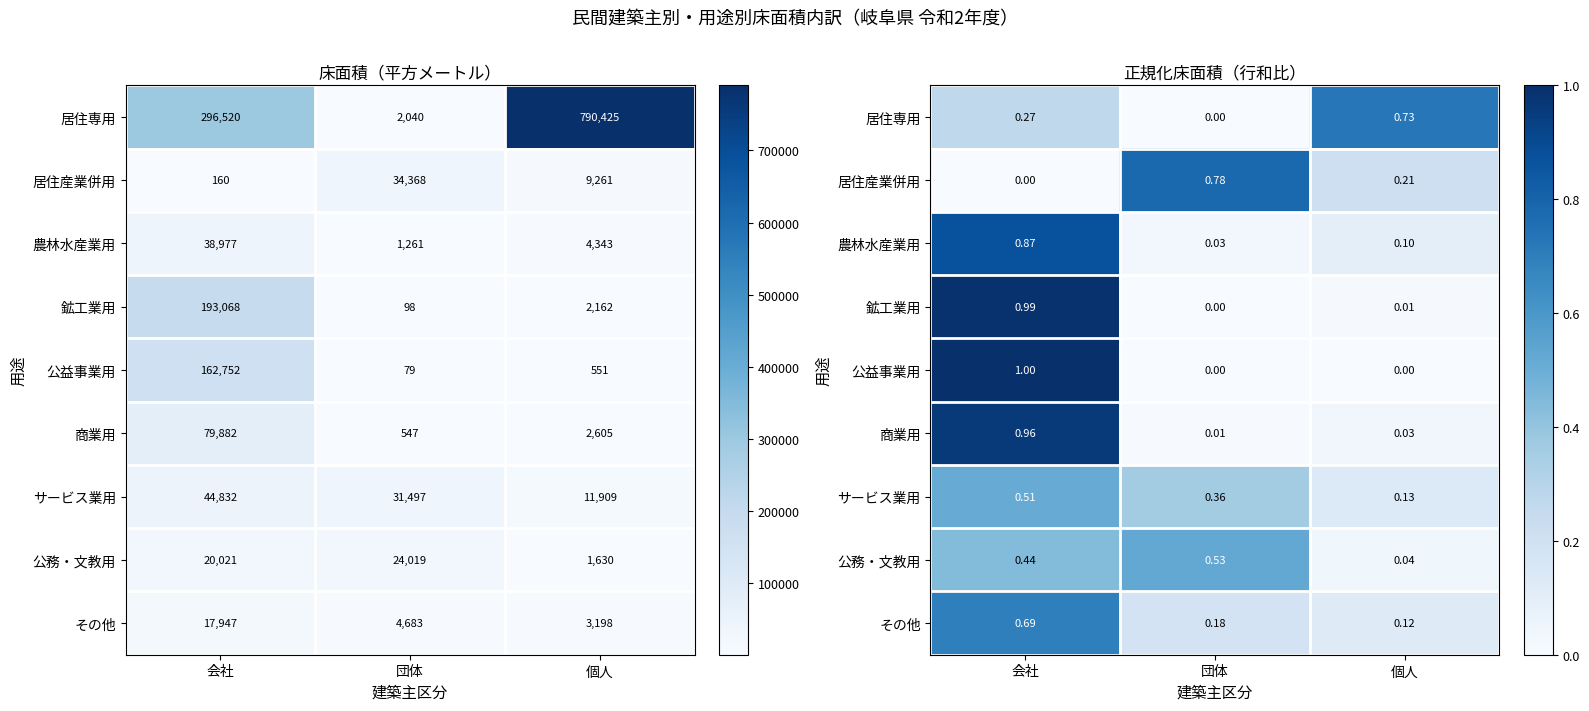

At which label is 公益事業用 closest to 0?

団体